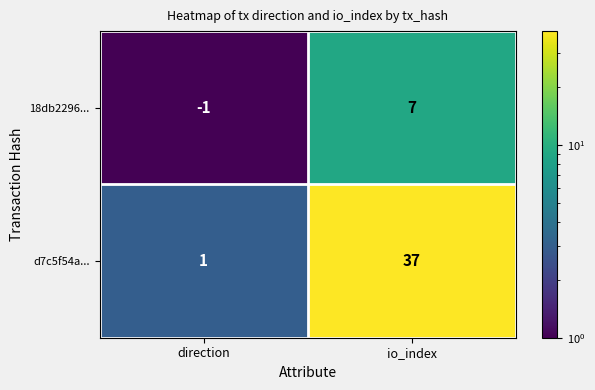

Reading left to right, extract all data points from this chart.

18db2296...: direction=-1	io_index=7
d7c5f54a...: direction=1	io_index=37